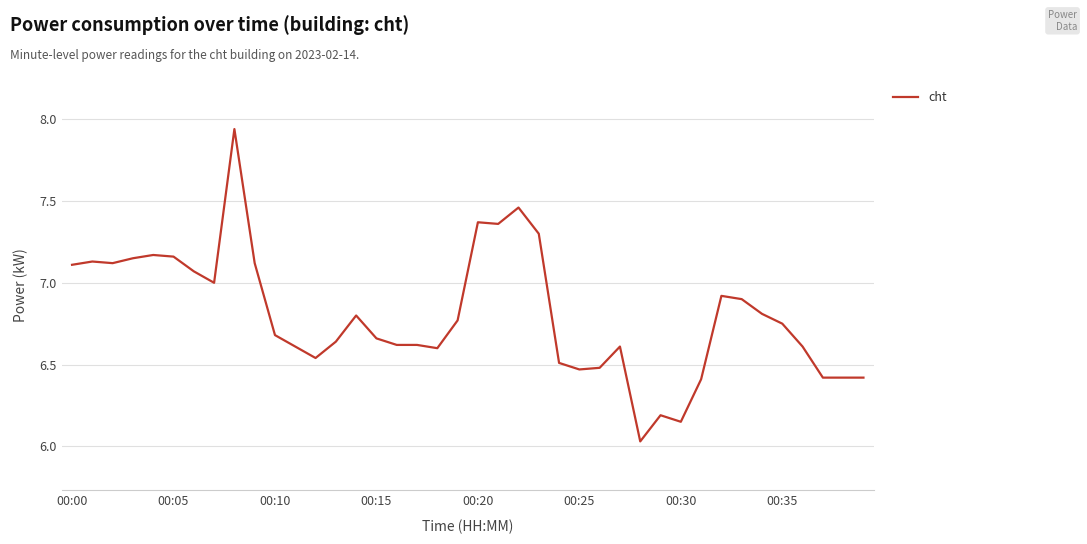

The value at 00:15 is 12.0. True or false?

False